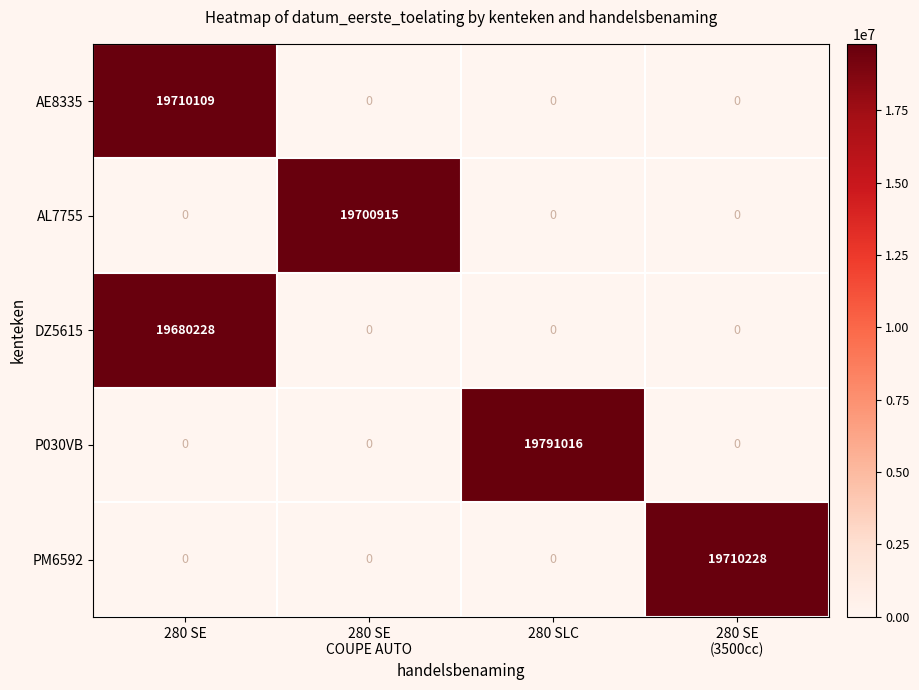

At how many categories does at least one series exceed 4437735?

4